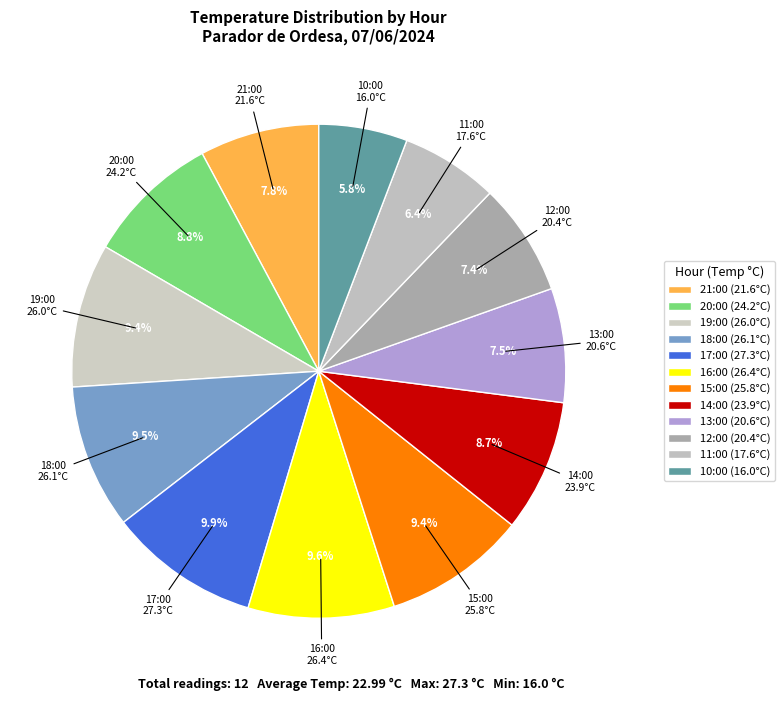

What is the total percentage of 21:00 and 11:00?

14.2%